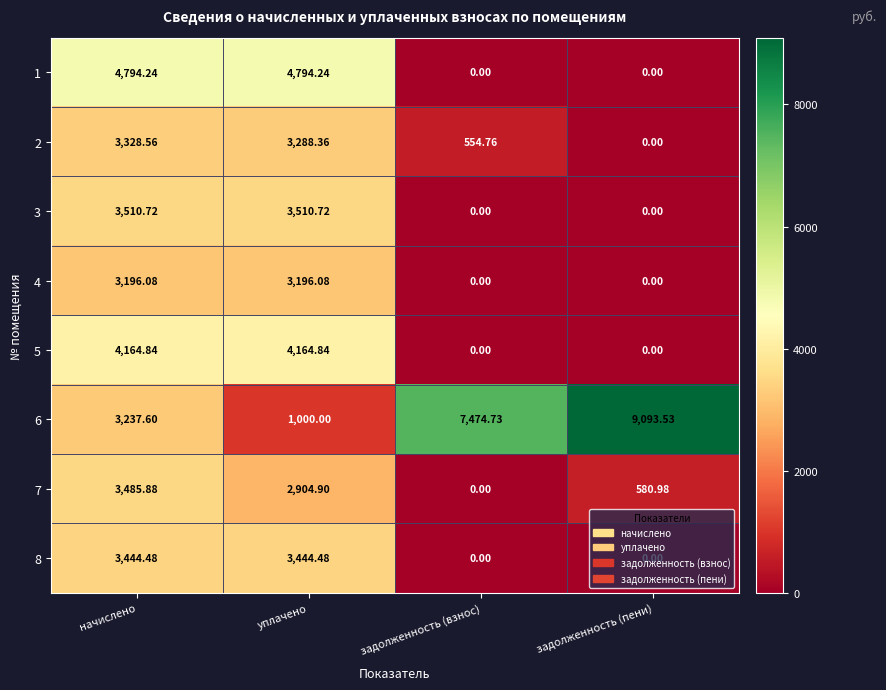

Is the value of 5 at задолженность (взнос) greater than the value of 3 at начислено?

No